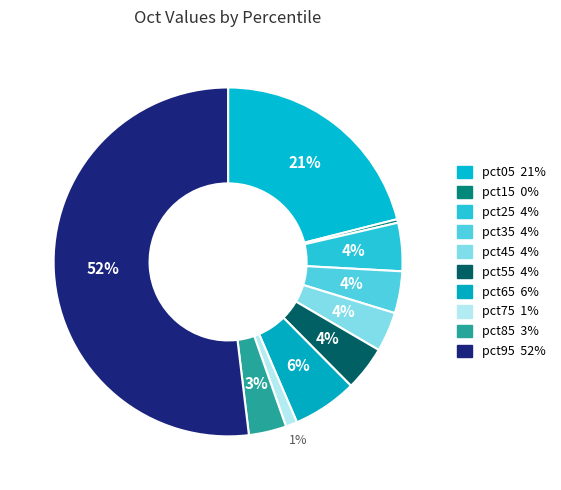

To the nearest percent, what portion does pct25 represent?

4%